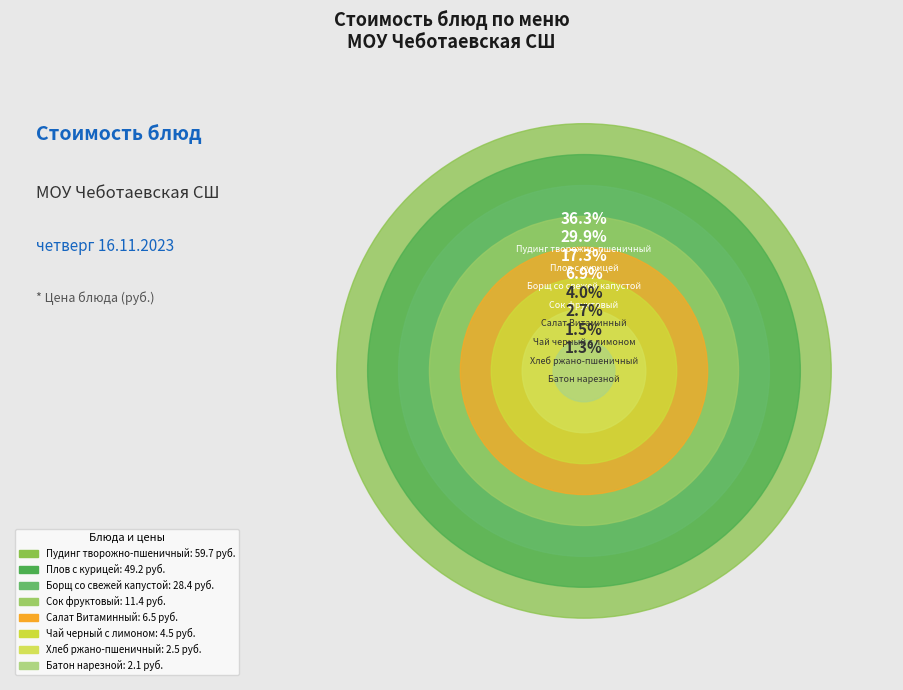

What percentage is the Салат Витаминный slice, to the nearest percent?

4%